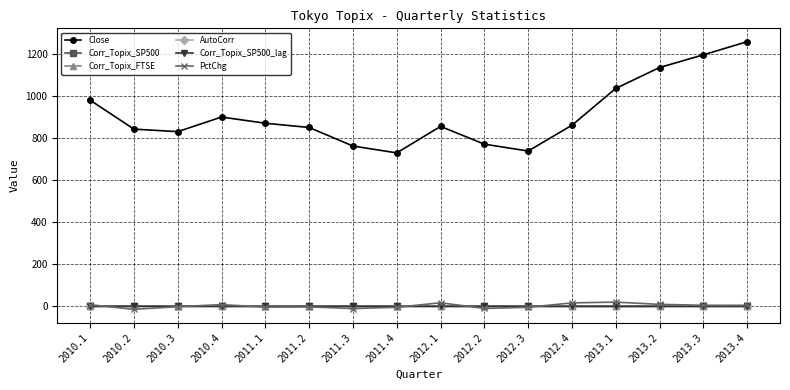

True or false: Close and Corr_Topix_SP500 intersect in this chart.

False